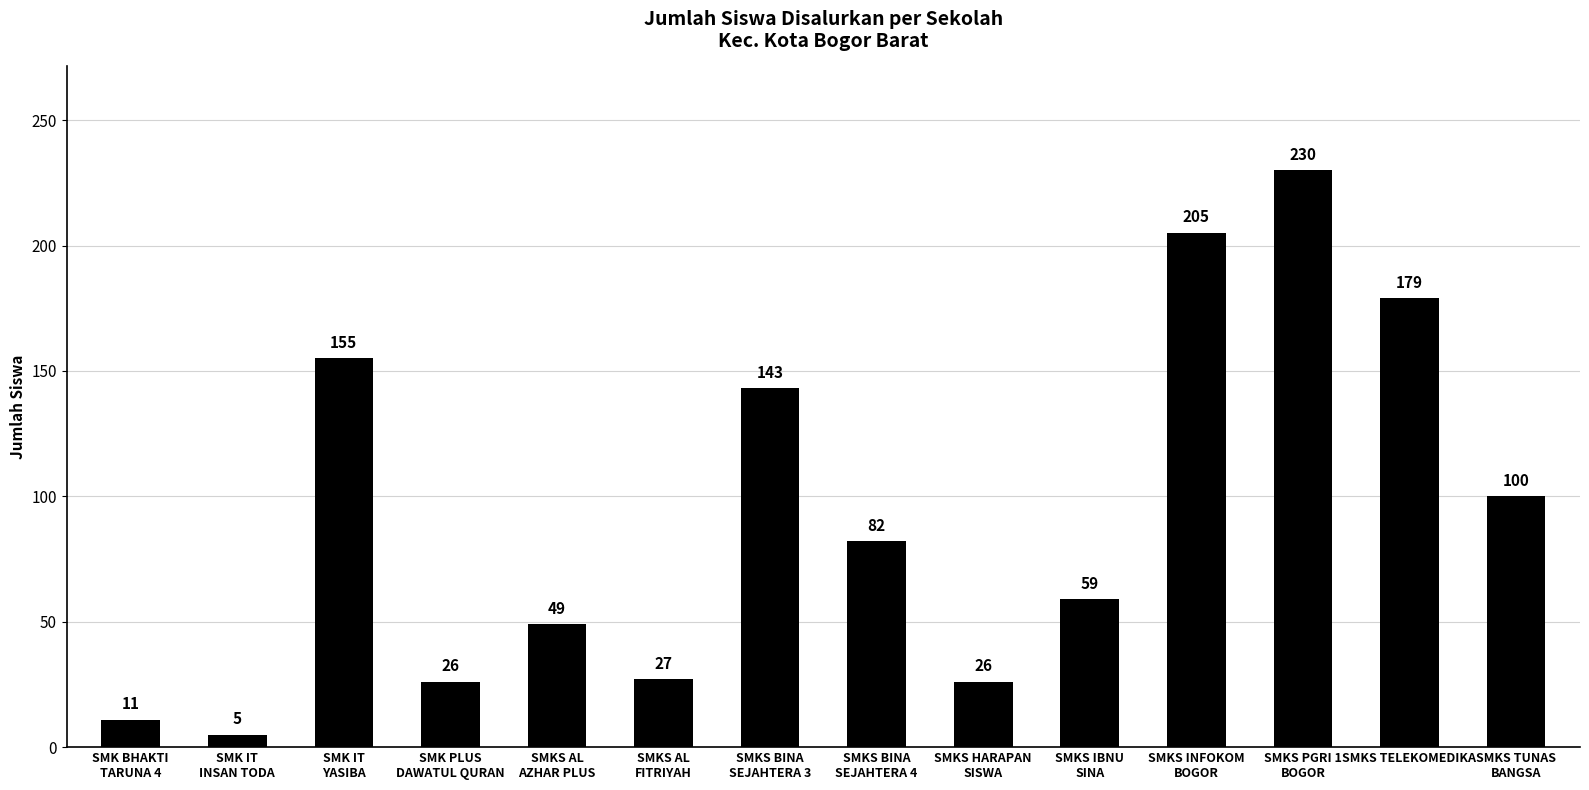

The value at SMKS BINA
SEJAHTERA 4 is 31. True or false?

False